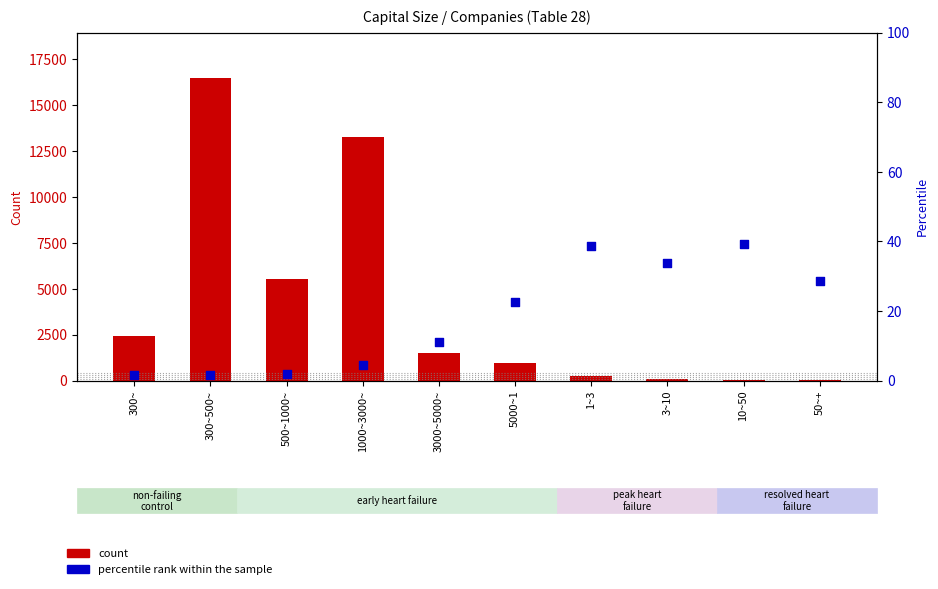

Is the value of count at 300~ greater than the value of percentile rank within the sample at 5000~1?

Yes